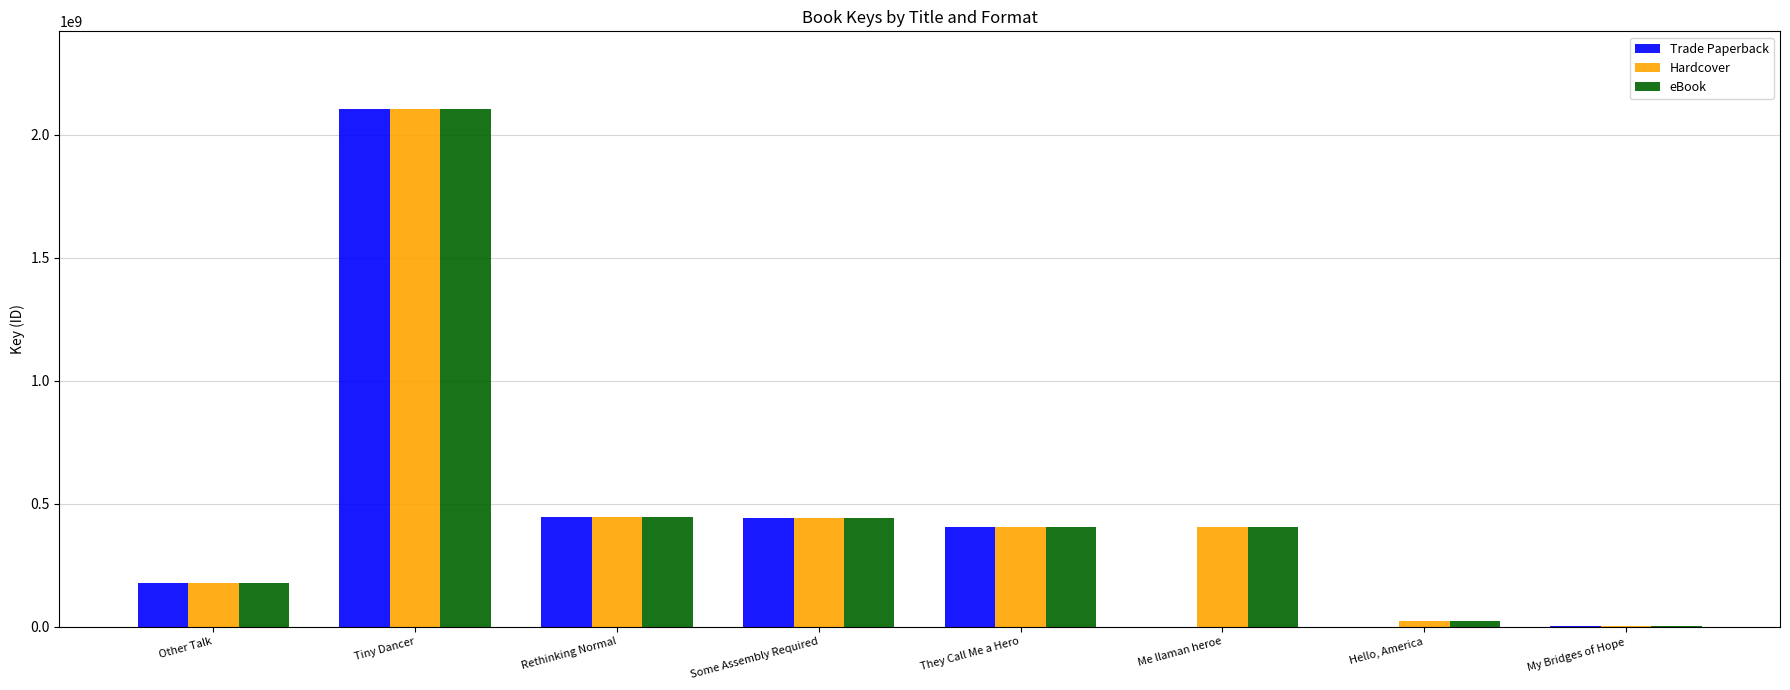

How many categories are shown in the chart?

8